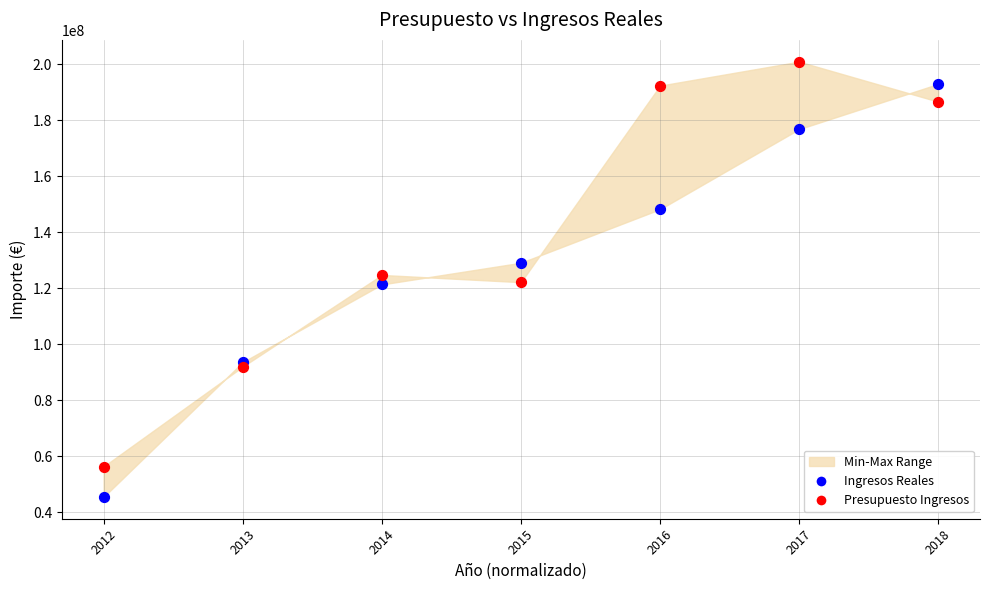

Which series contains the lowest Y value?

Ingresos Reales